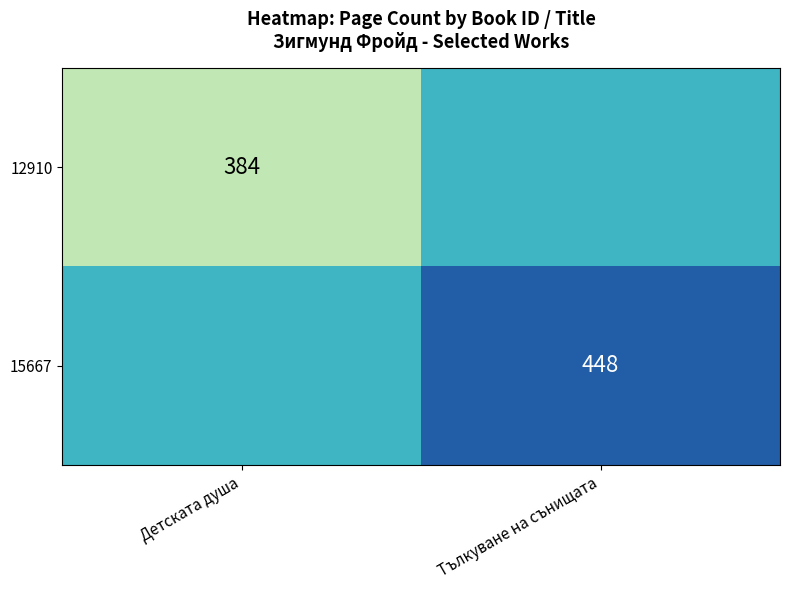

The 12910 series shows 264 at Детската душа. True or false?

False